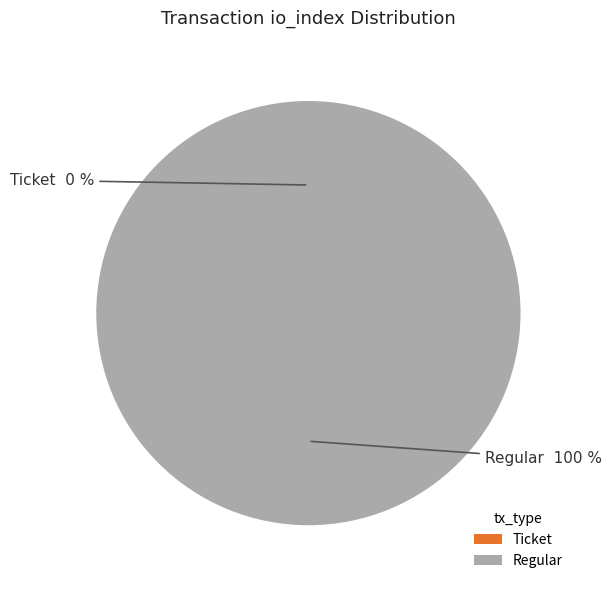

What percentage is the Regular (io_index=3) slice, to the nearest percent?

100%